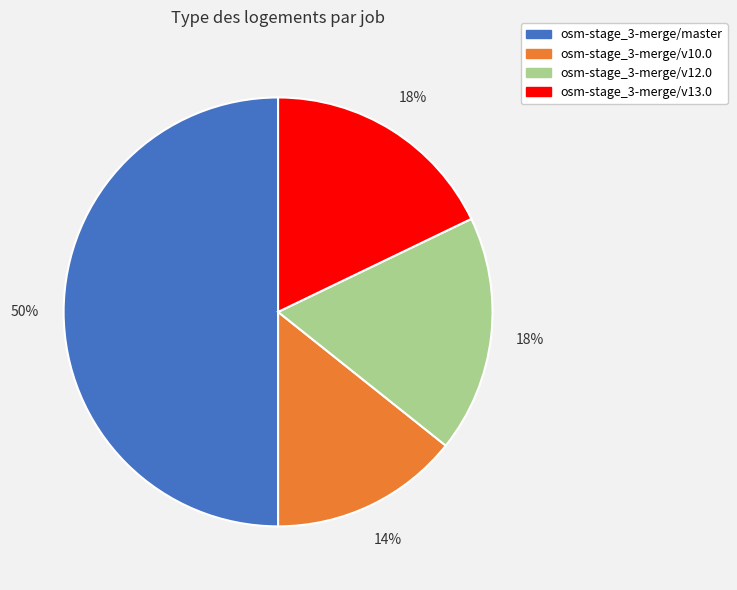

How many segments does this pie chart have?

4